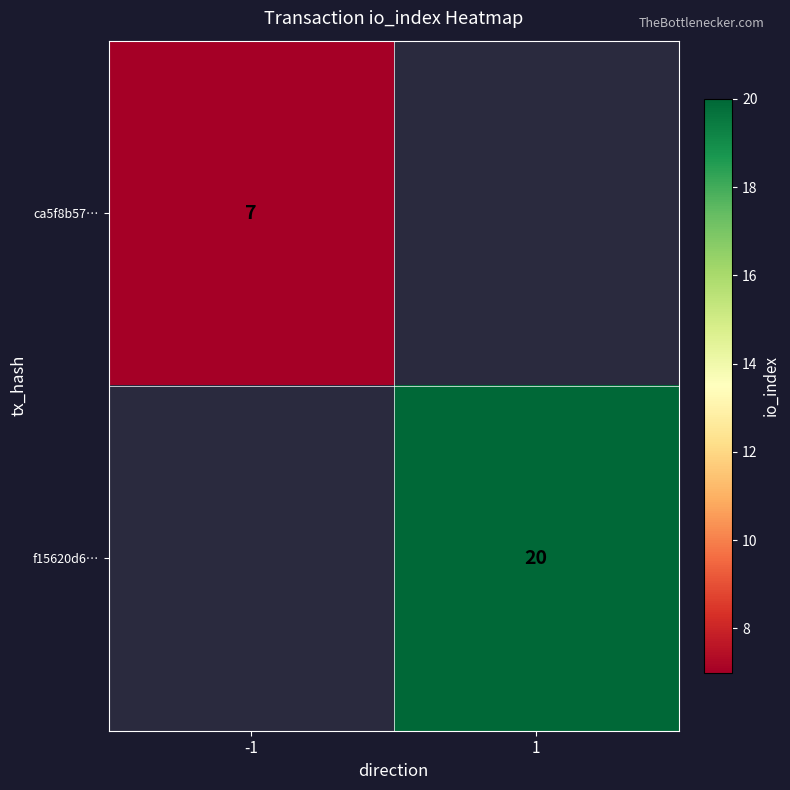

Is it true that f15620d6… equals 20 at 1?

True